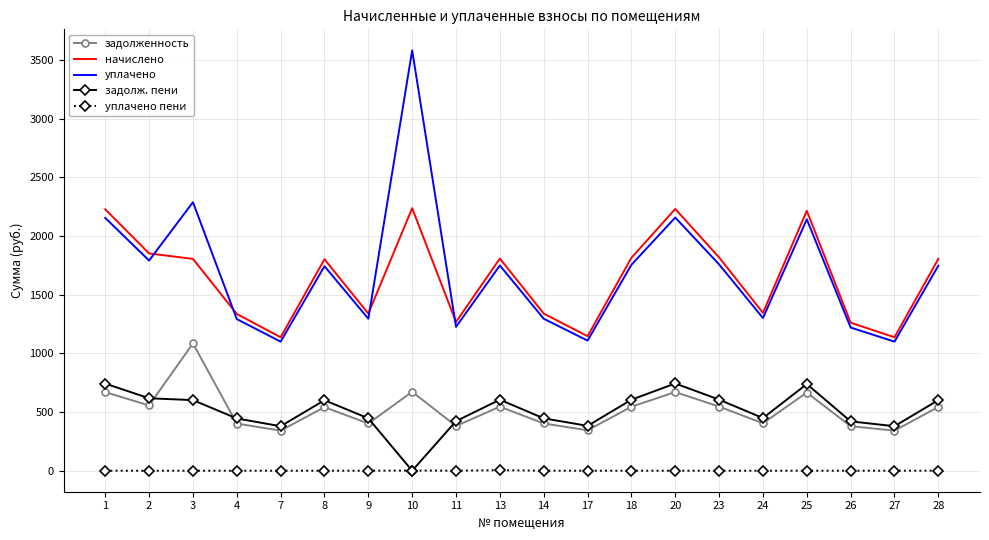

Rank the series by their maximum value, from lowest to highest.

уплачено пени, задолж. пени, задолженность, начислено, уплачено